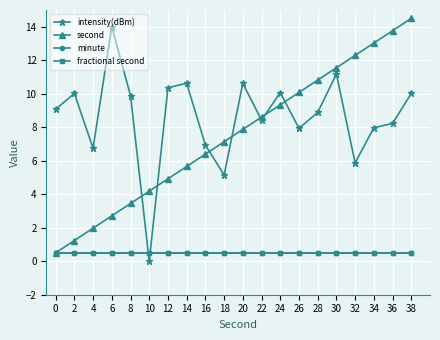

Does the chart have visible grid lines?

Yes